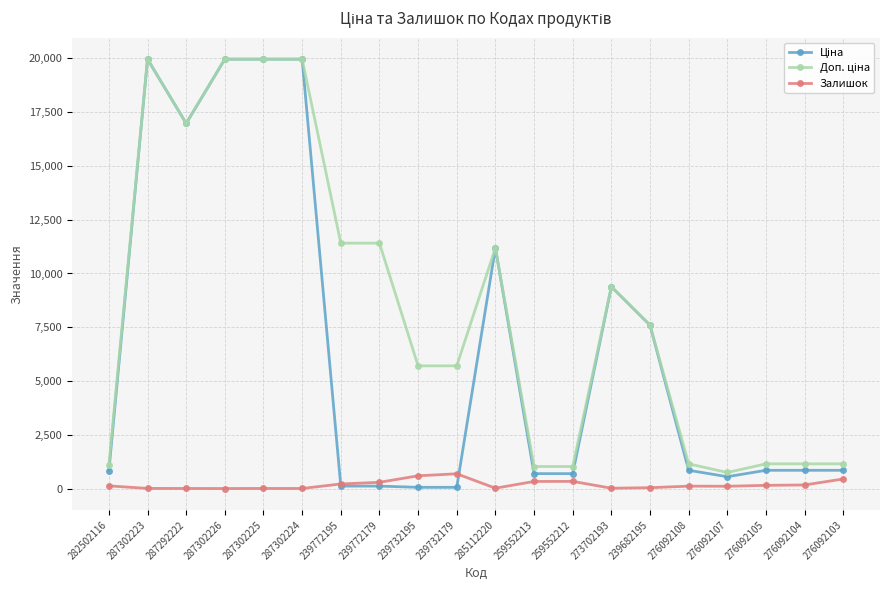

What is the label of the 15th point from the right?

287302224